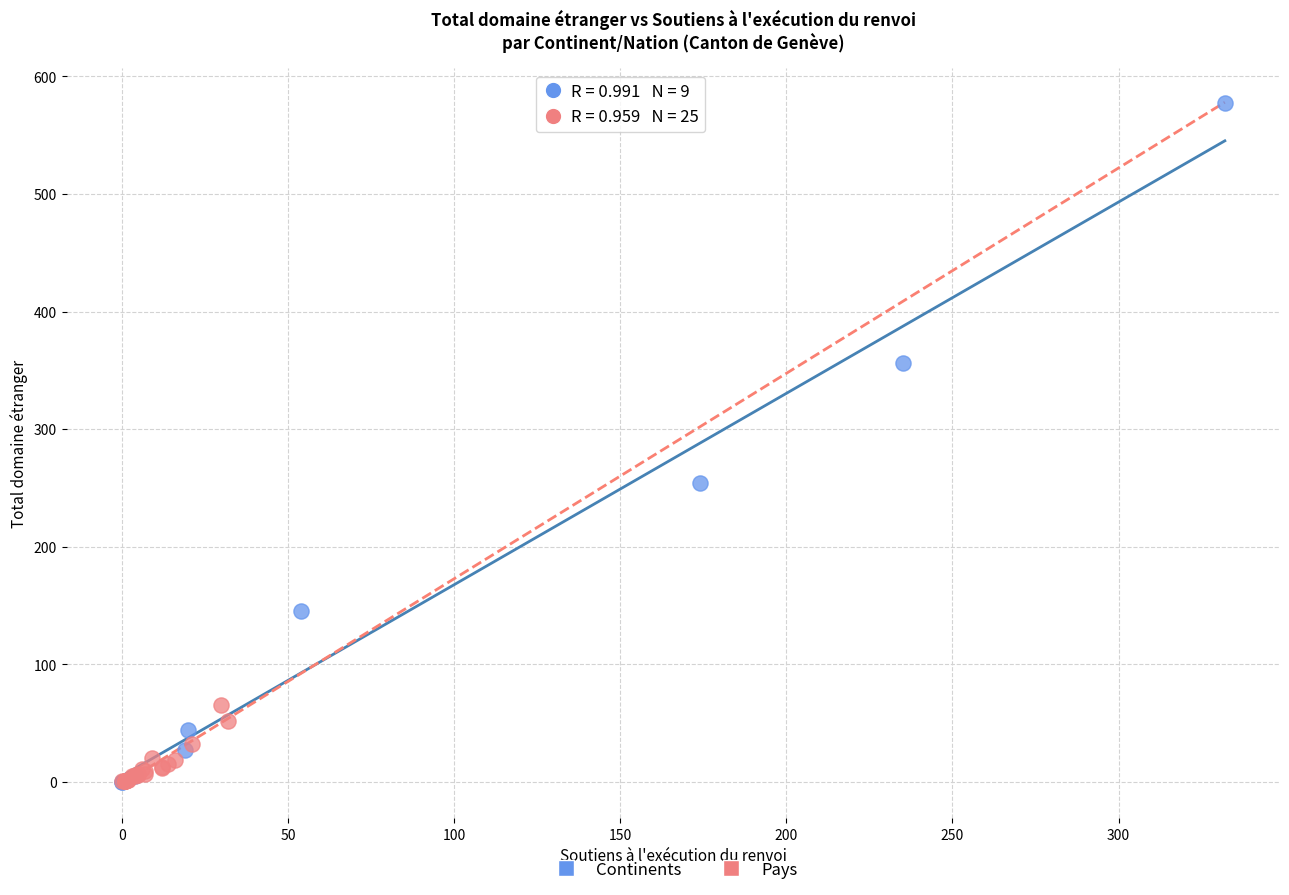

Which series has the widest spread of Y values?

Continents